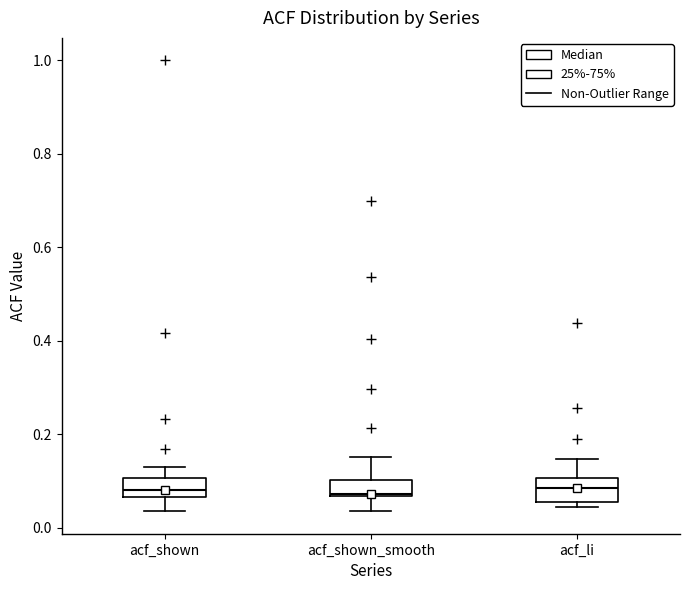

Reading left to right, read every box against the y-axis: the position of its median line, the range the box covers, and the ends of its whiskers. The values are not printed on the chart, so give them approximately, as read against the axis.

acf_shown: median 0.08, box 0.06 to 0.10, whiskers 0.04 to 0.14
acf_shown_smooth: median 0.08, box 0.06 to 0.10, whiskers 0.04 to 0.16
acf_li: median 0.08, box 0.06 to 0.10, whiskers 0.04 to 0.14